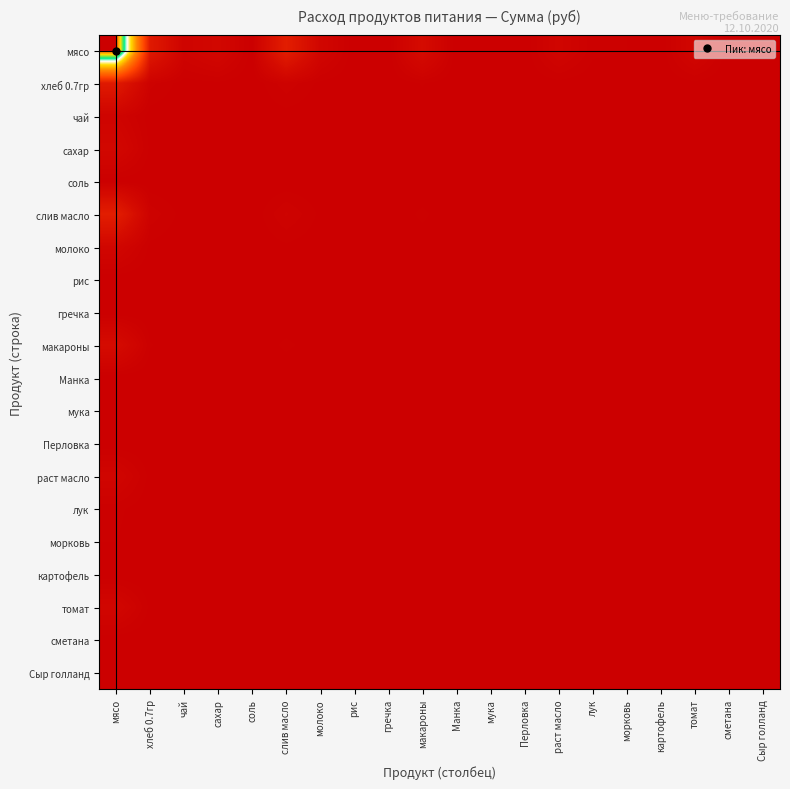

What is the total value across all series at слив масло?

0.2